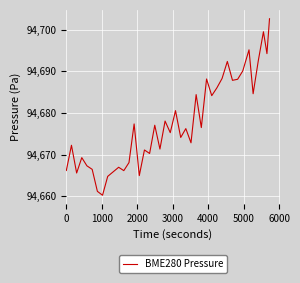

What is the smallest value displayed?

94660.2